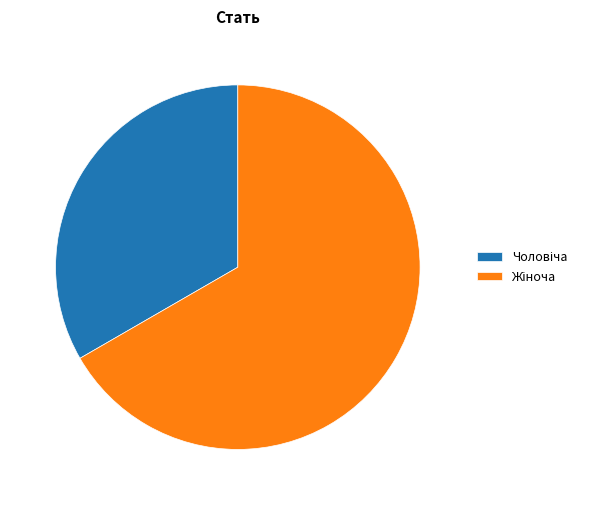

Is there any slice that represents more than half of the pie?

Yes